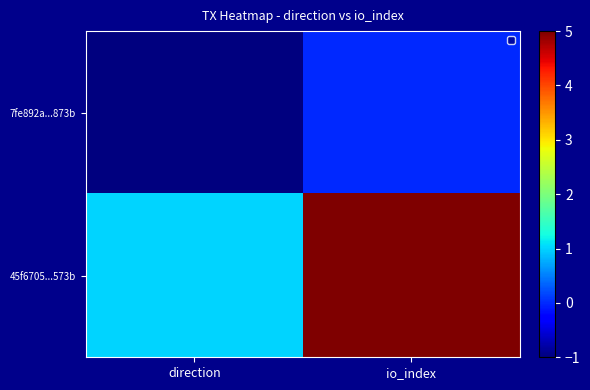

Reading right to left, list all the values displayed in this chart.

7fe892a...873b: io_index=0	direction=-1
45f6705...573b: io_index=5	direction=1